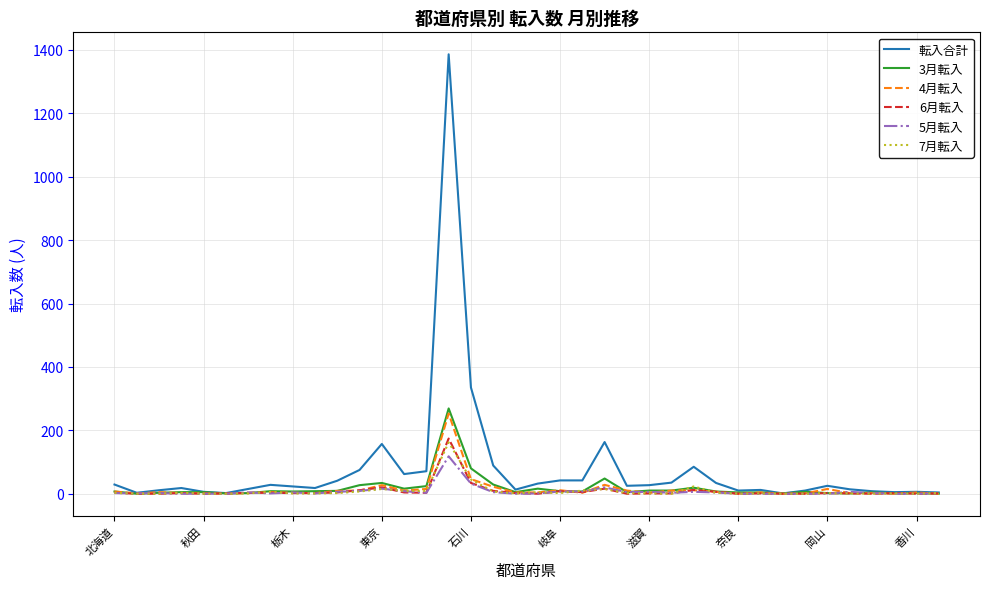

How many lines are shown in the chart?

6